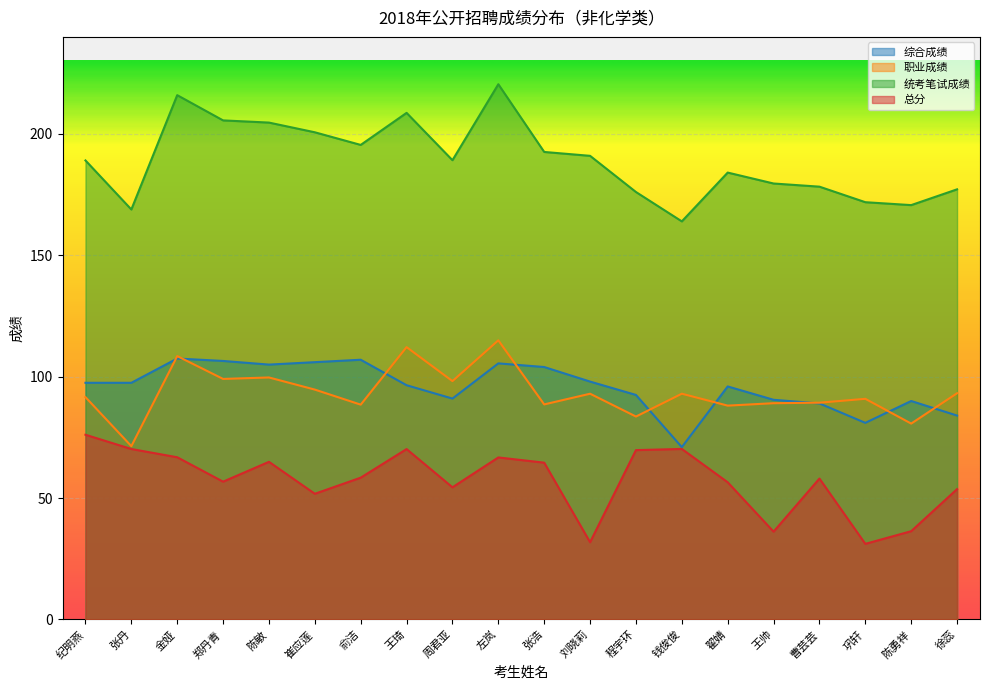

What is the average value of the 总分 series?

57.2